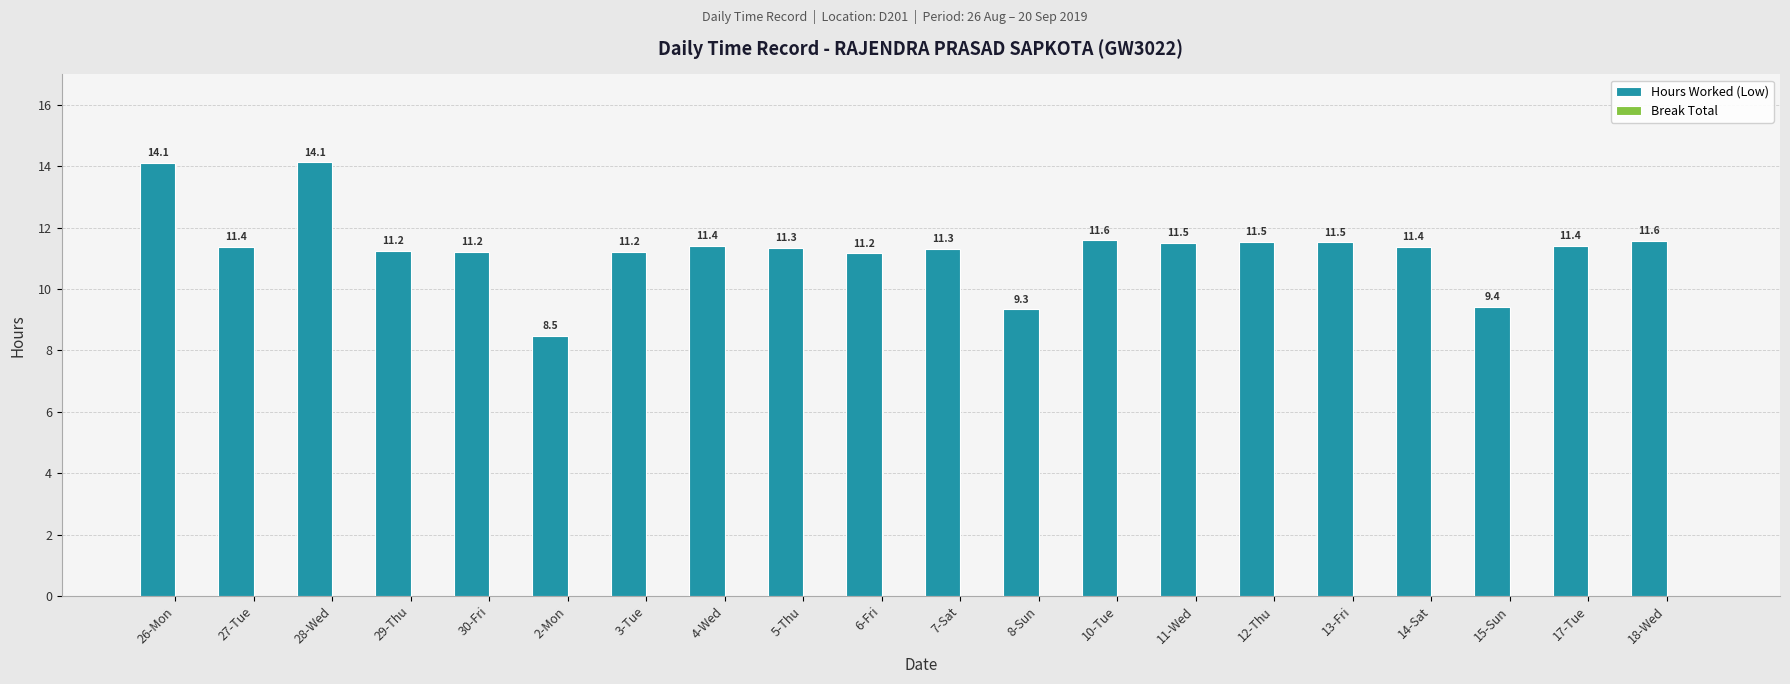

The chart shows a value of 11.5 at 13-Fri. True or false?

True